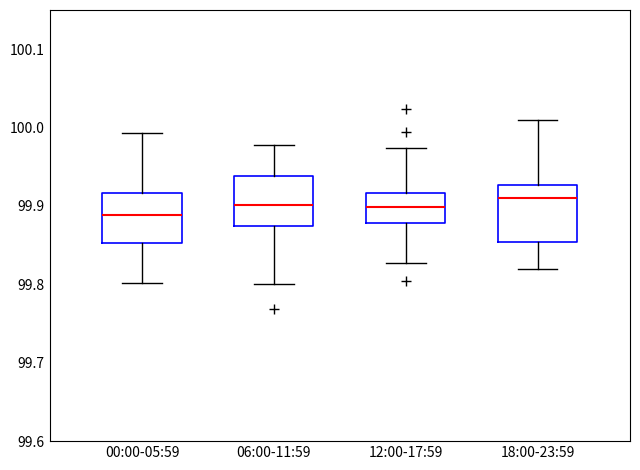

Where does the lower whisker of the box for 06:00-11:59 end on the y-axis? The values are not printed on the chart, so give them approximately, as read against the axis.

99.80